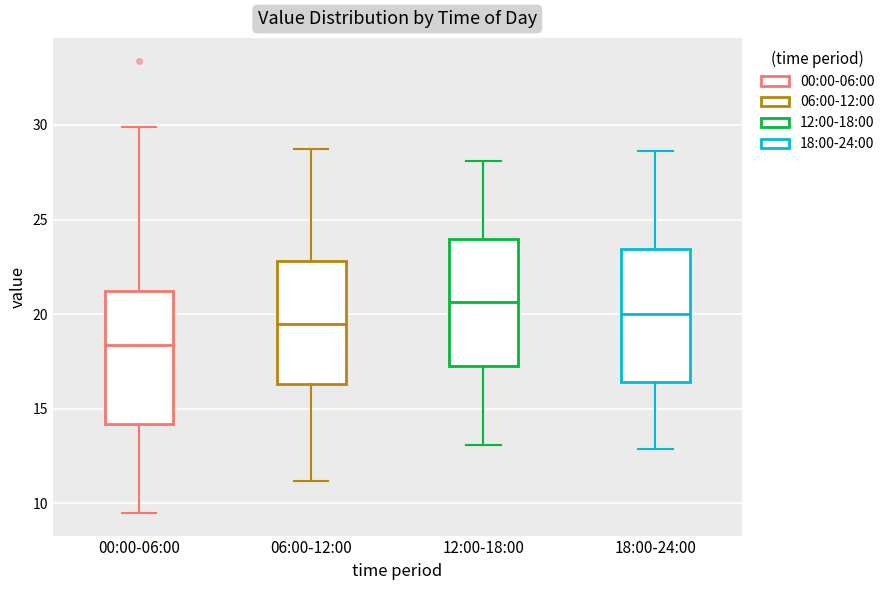

Which box has the highest median line?

12:00-18:00